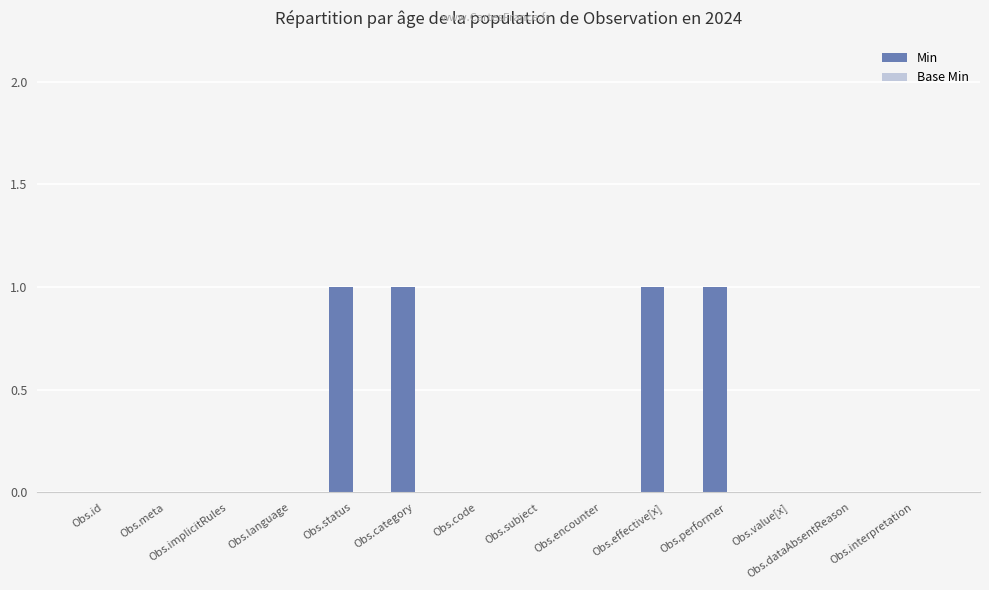

What is the sum of all values?

4